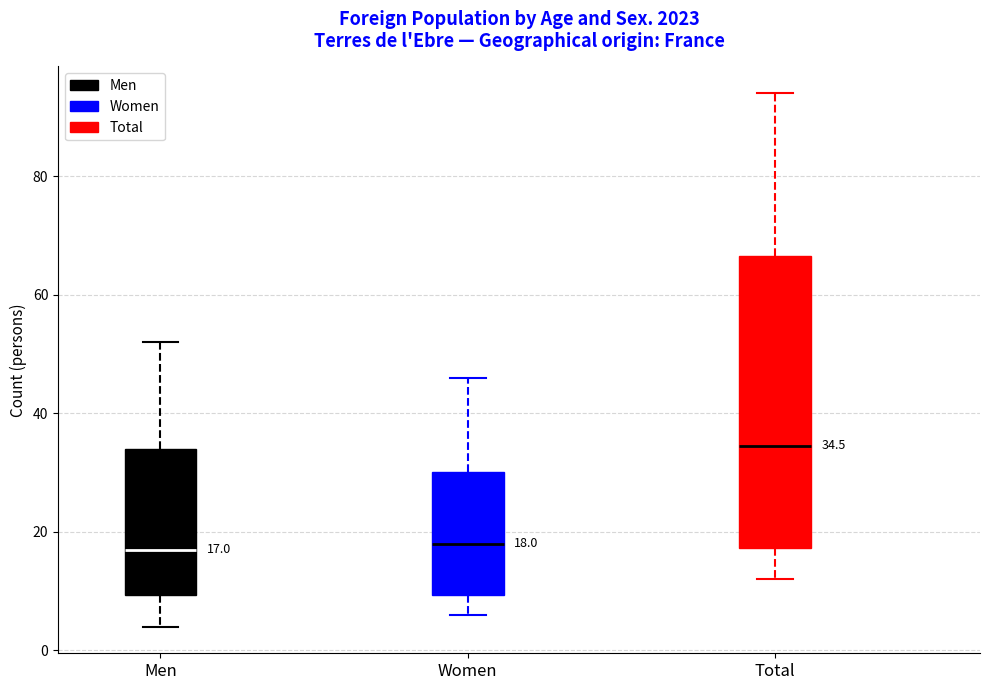

Which box is the tallest, from its lower edge to its upper edge?

Total